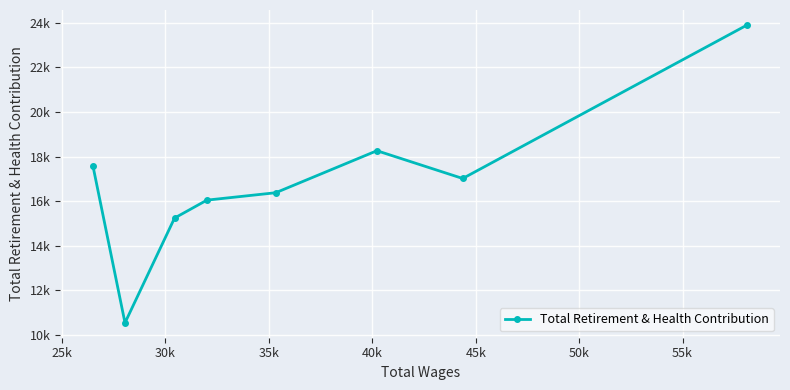

Is this an area chart (filled region under the line)?

No